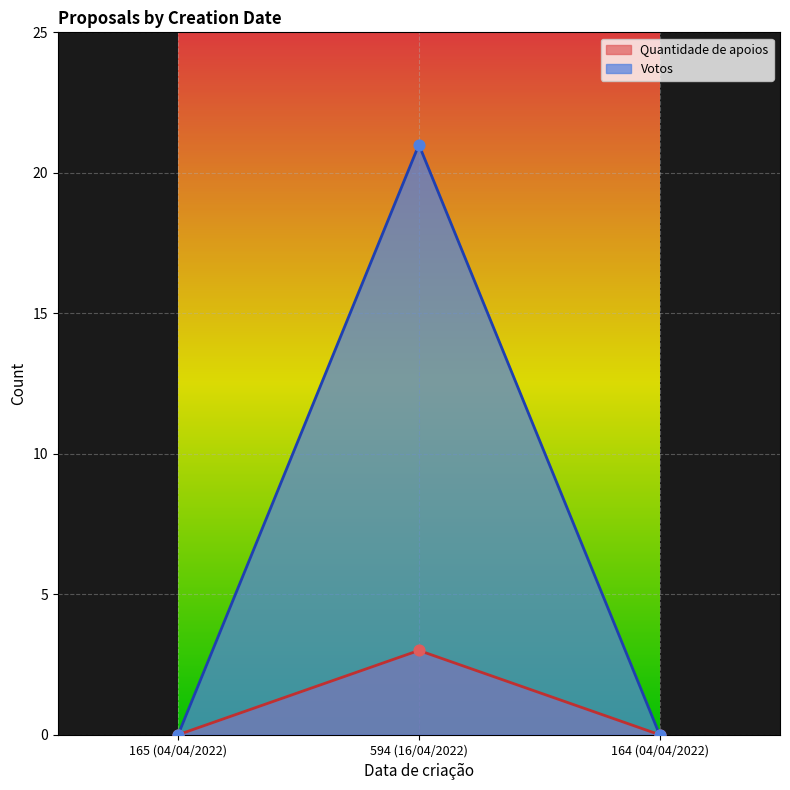

At how many categories does at least one series exceed 3?

1